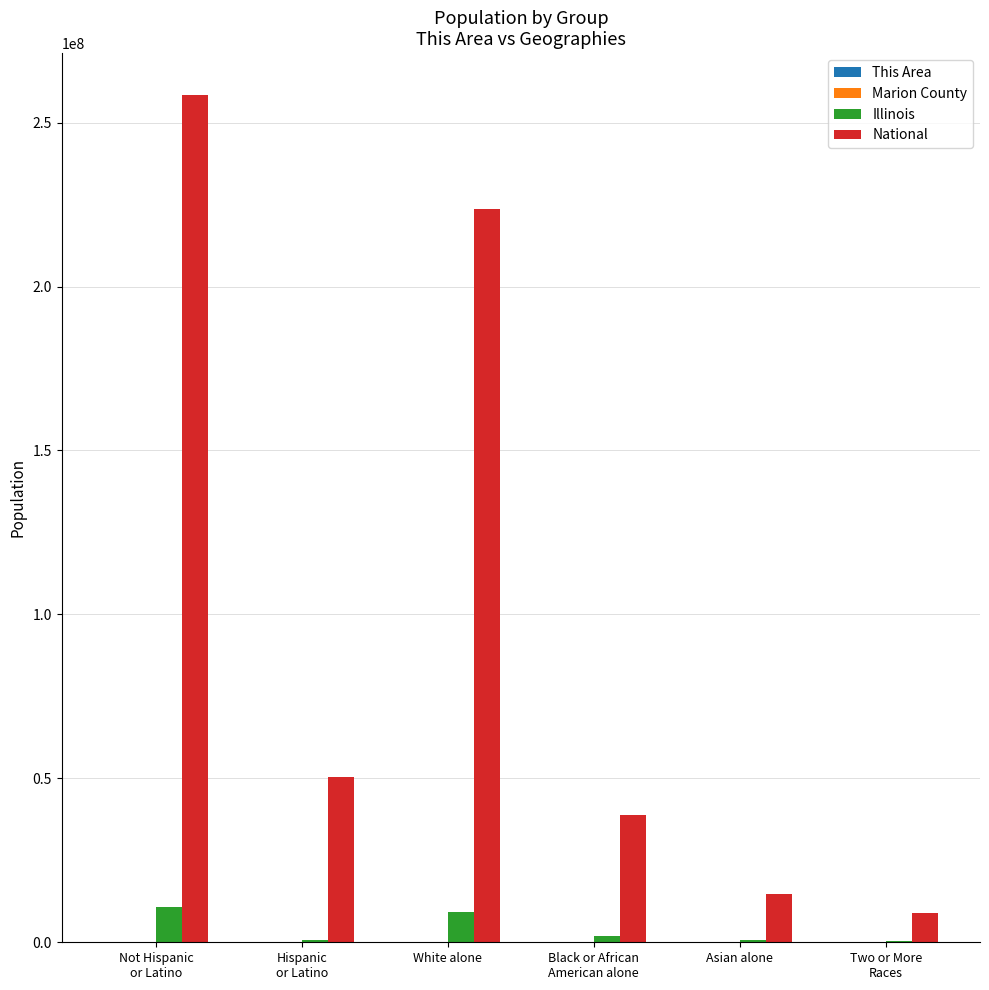

What is the maximum value shown in the chart?

258267944